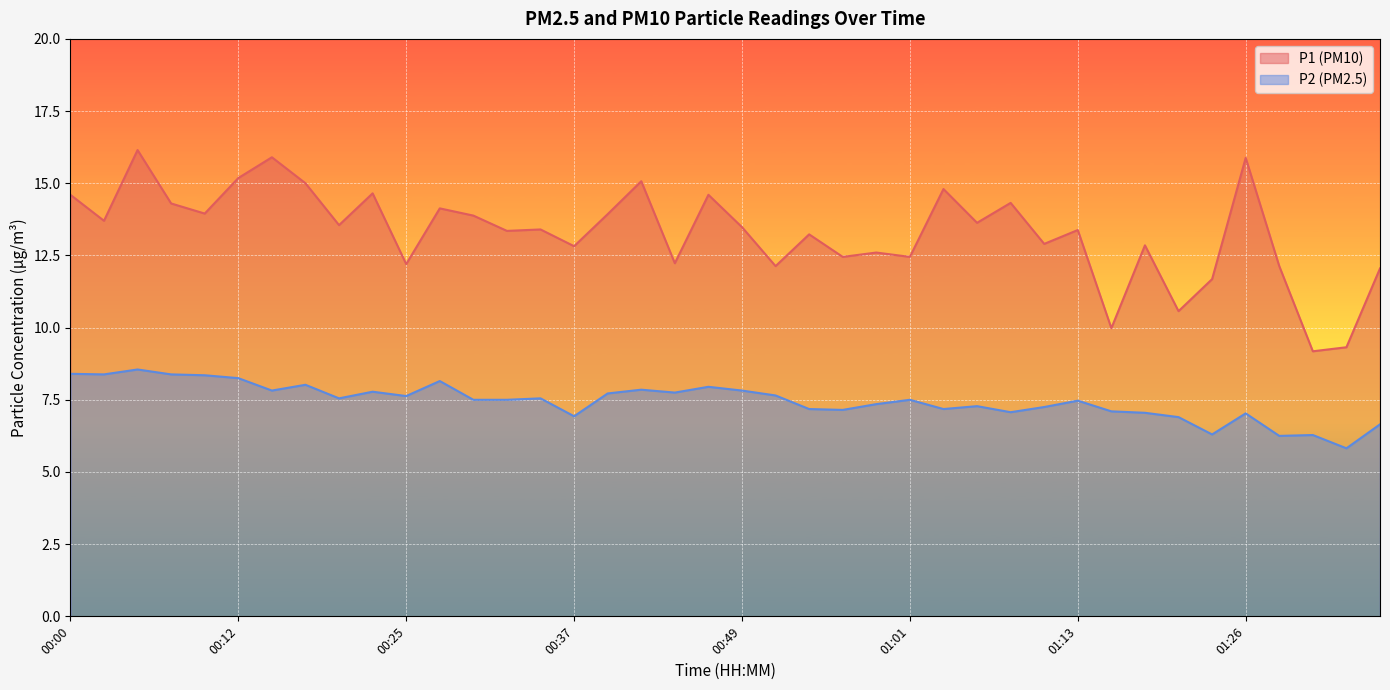

What is the difference between the P1 values at 00:12 and 00:20?

1.6